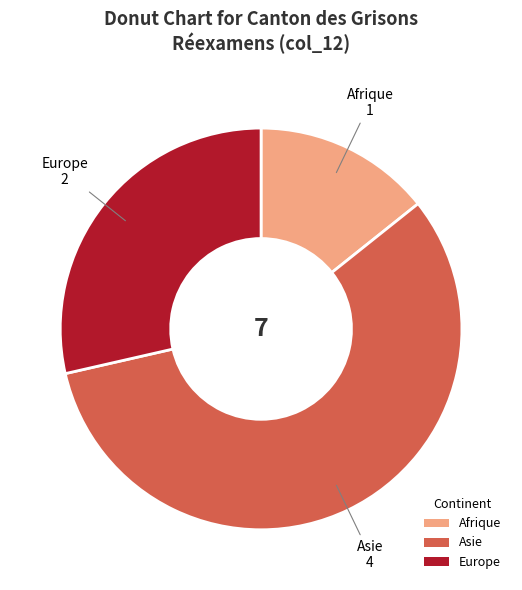

Which slice is the smallest?

Afrique